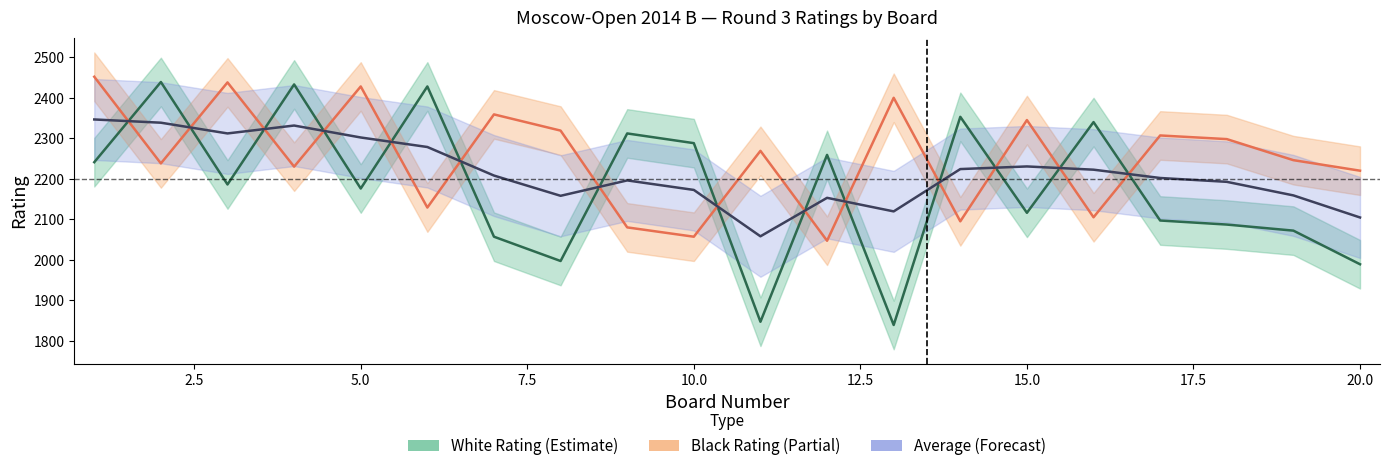

At how many categories does at least one series exceed 2200?

20